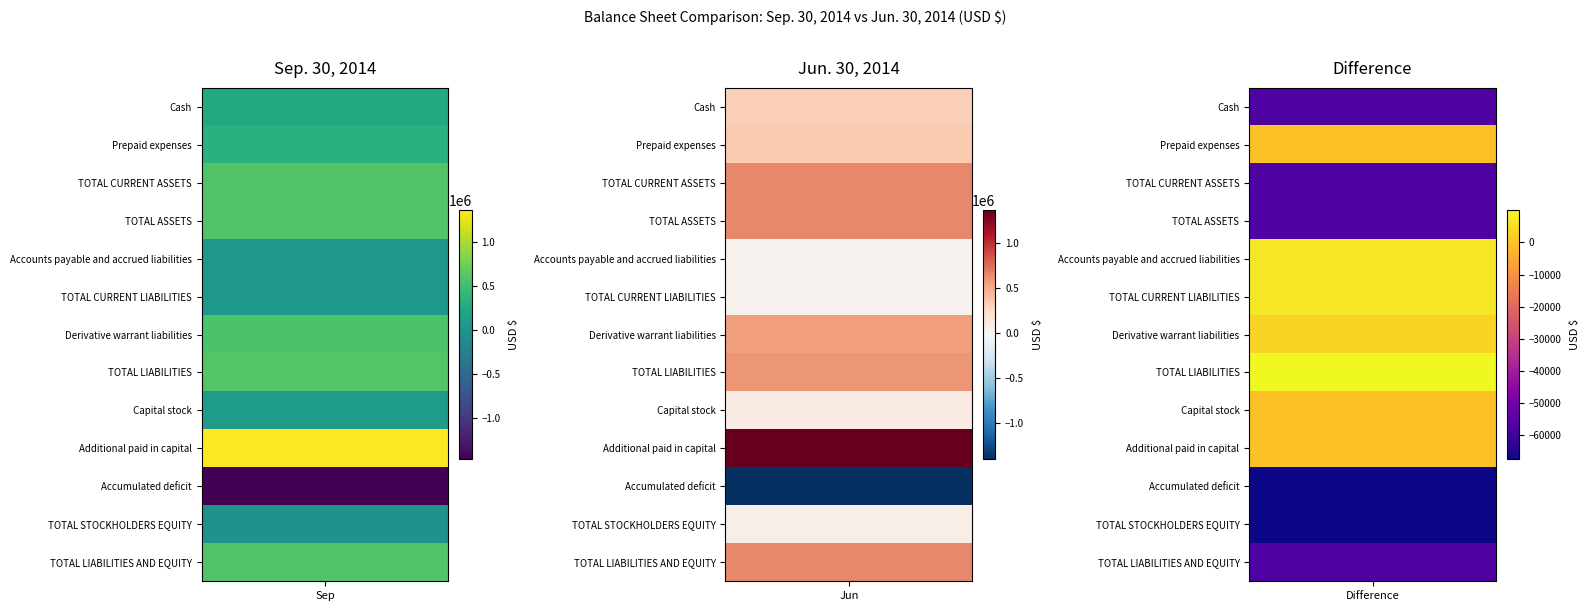

What is the difference between the highest and lowest values at Prepaid expenses?

2754415